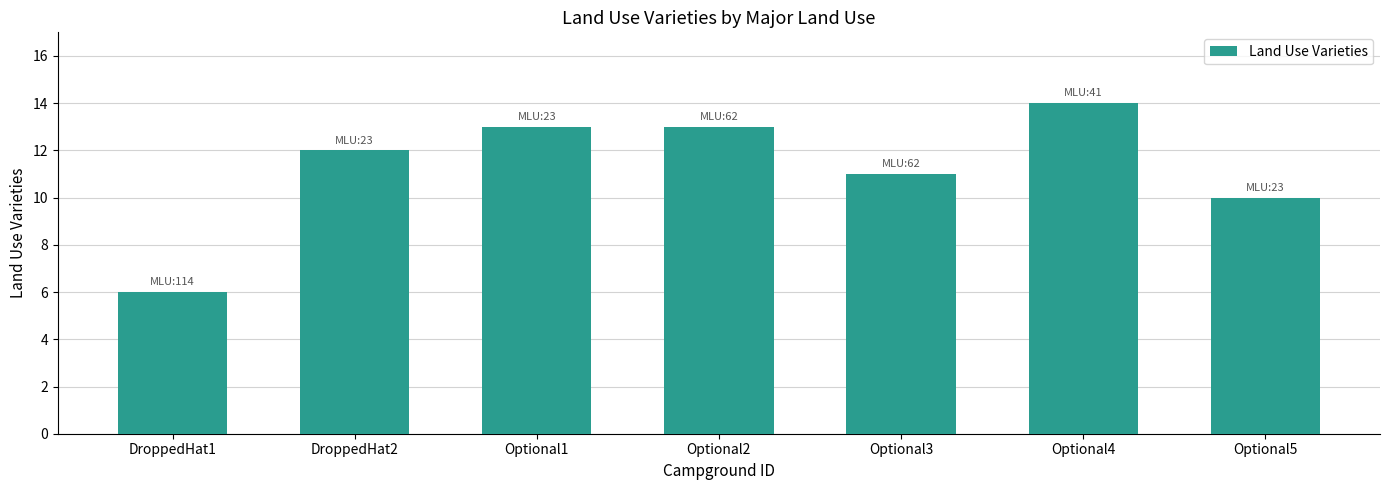

What is the change in value from Optional2 to Optional4?

+1